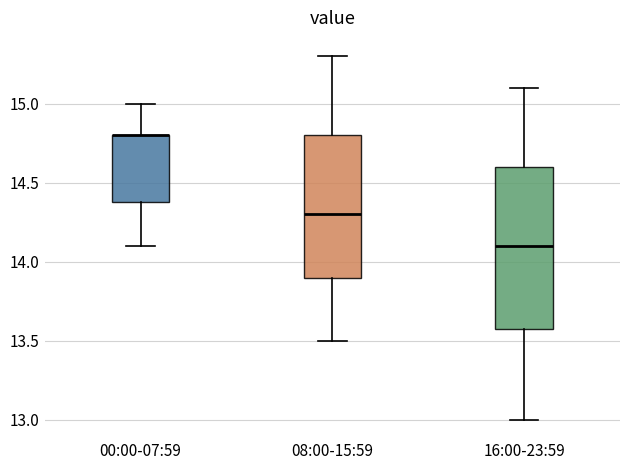

Which box is the tallest, from its lower edge to its upper edge?

16:00-23:59